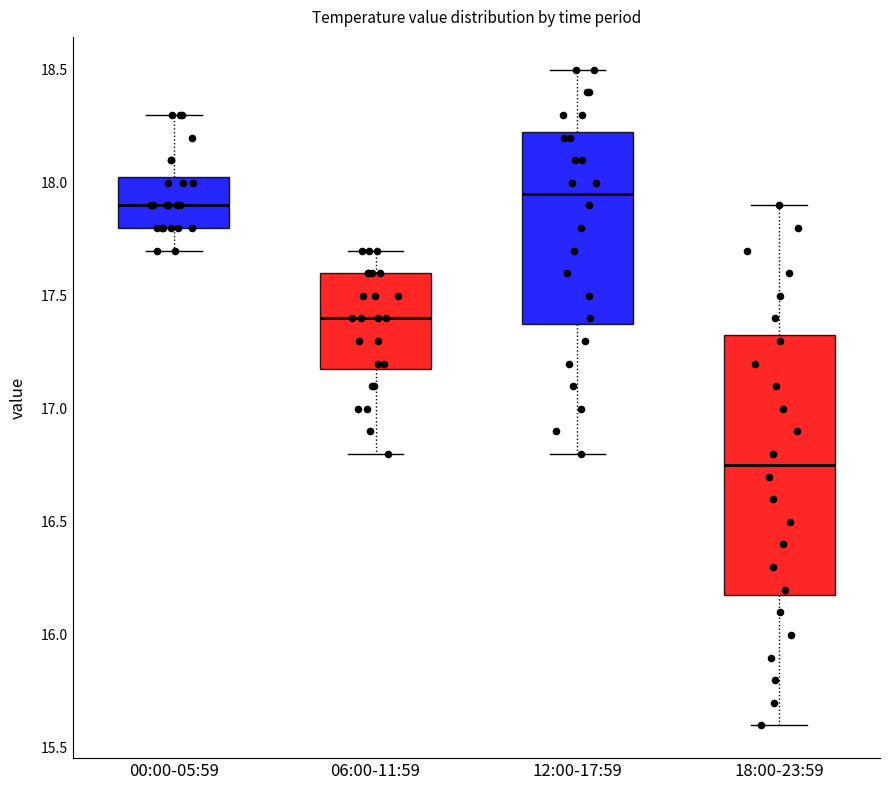

Which box is the tallest, from its lower edge to its upper edge?

18:00-23:59